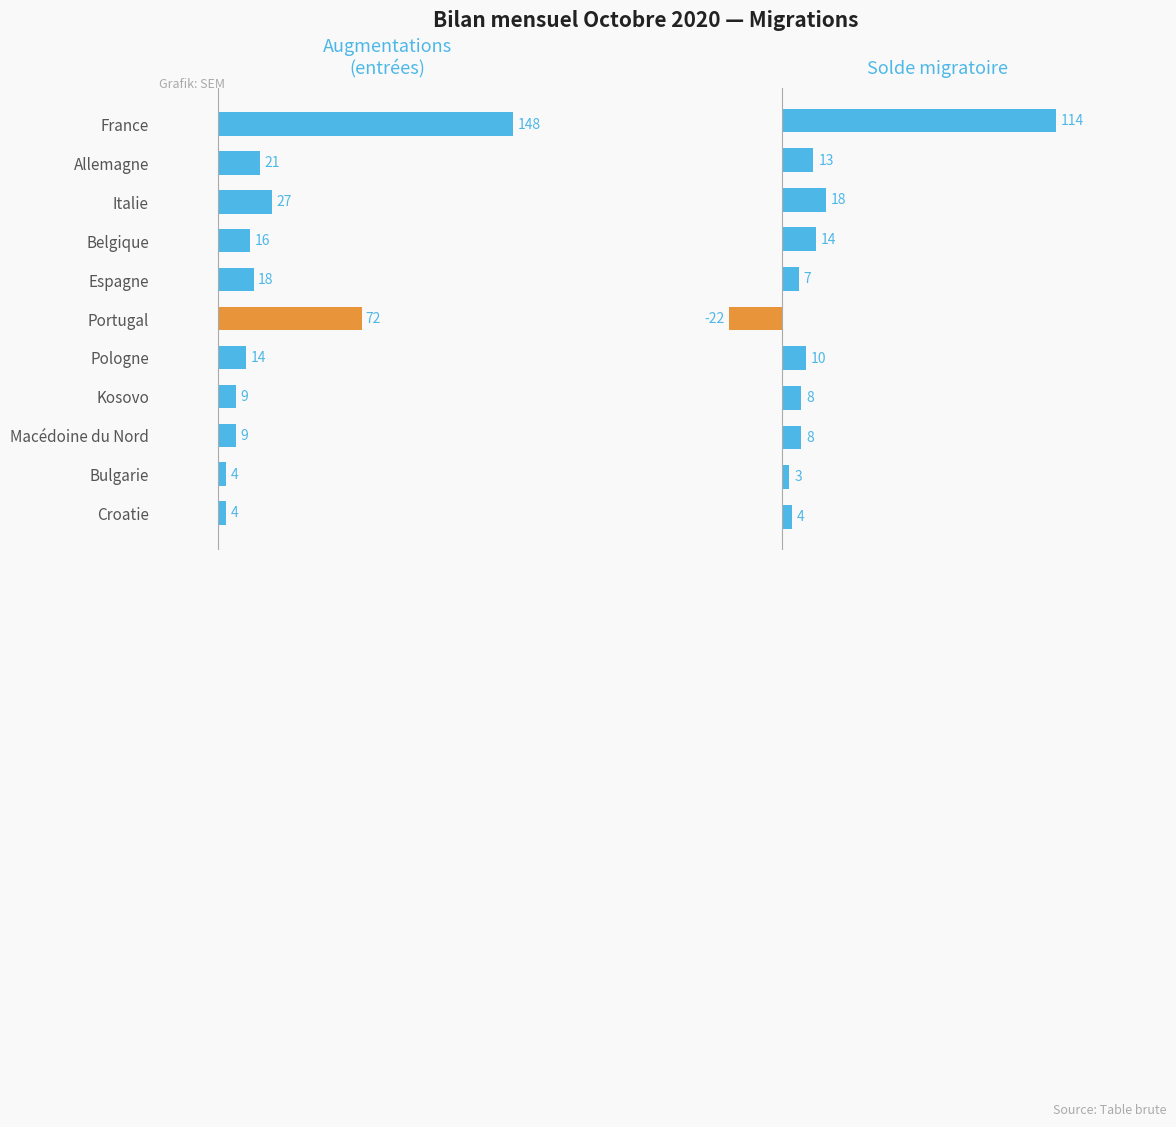

The Solde migratoire series shows 9 at 4. True or false?

False